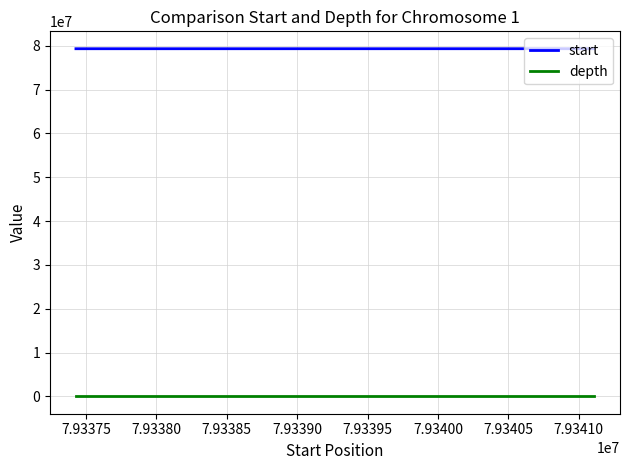

The start series shows 129480375 at 7.93375. True or false?

False